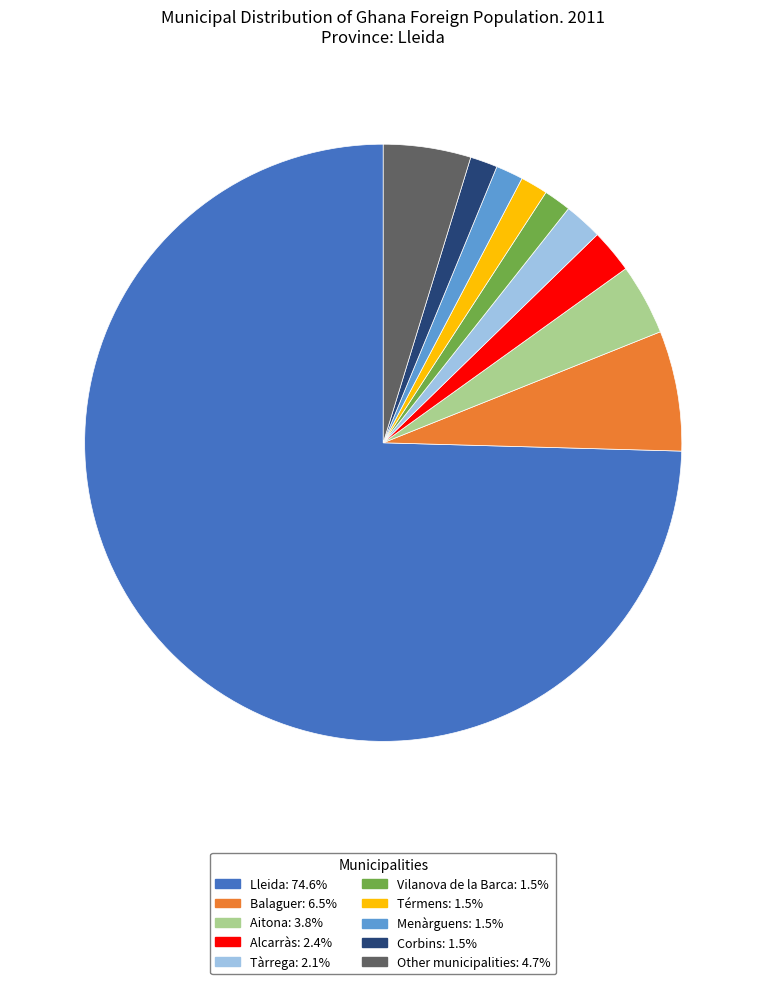

Is the sum of Aitona and Térmens greater than half?

No